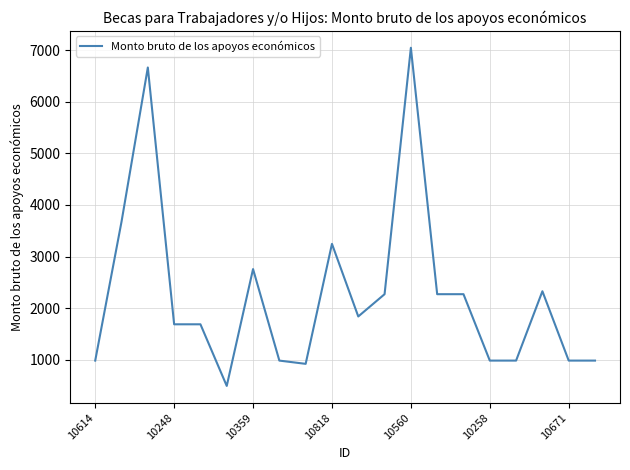

What is the smallest value displayed?

491.0